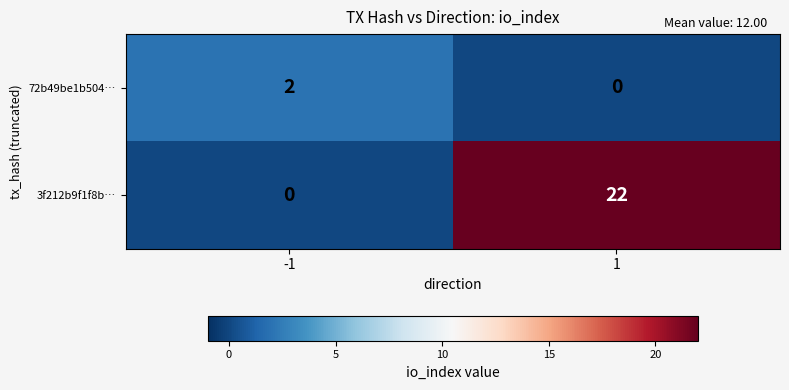

Rank the series by their average value, from highest to lowest.

3f212b9f1f8b…, 72b49be1b504…